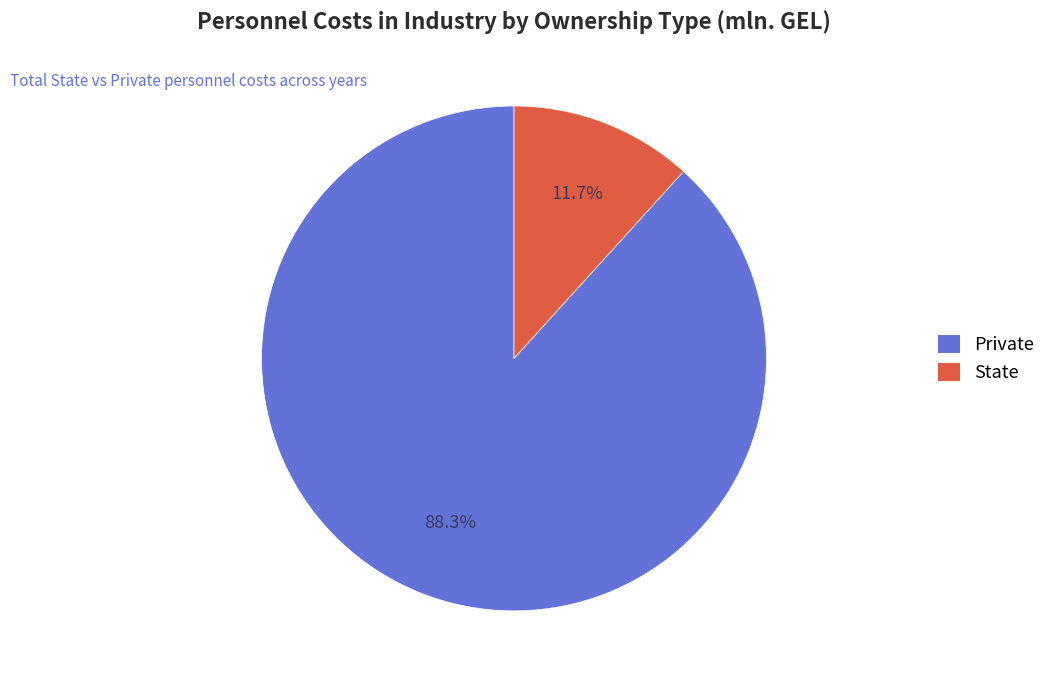

What is the ratio of the value at Private to the value at State?

7.5